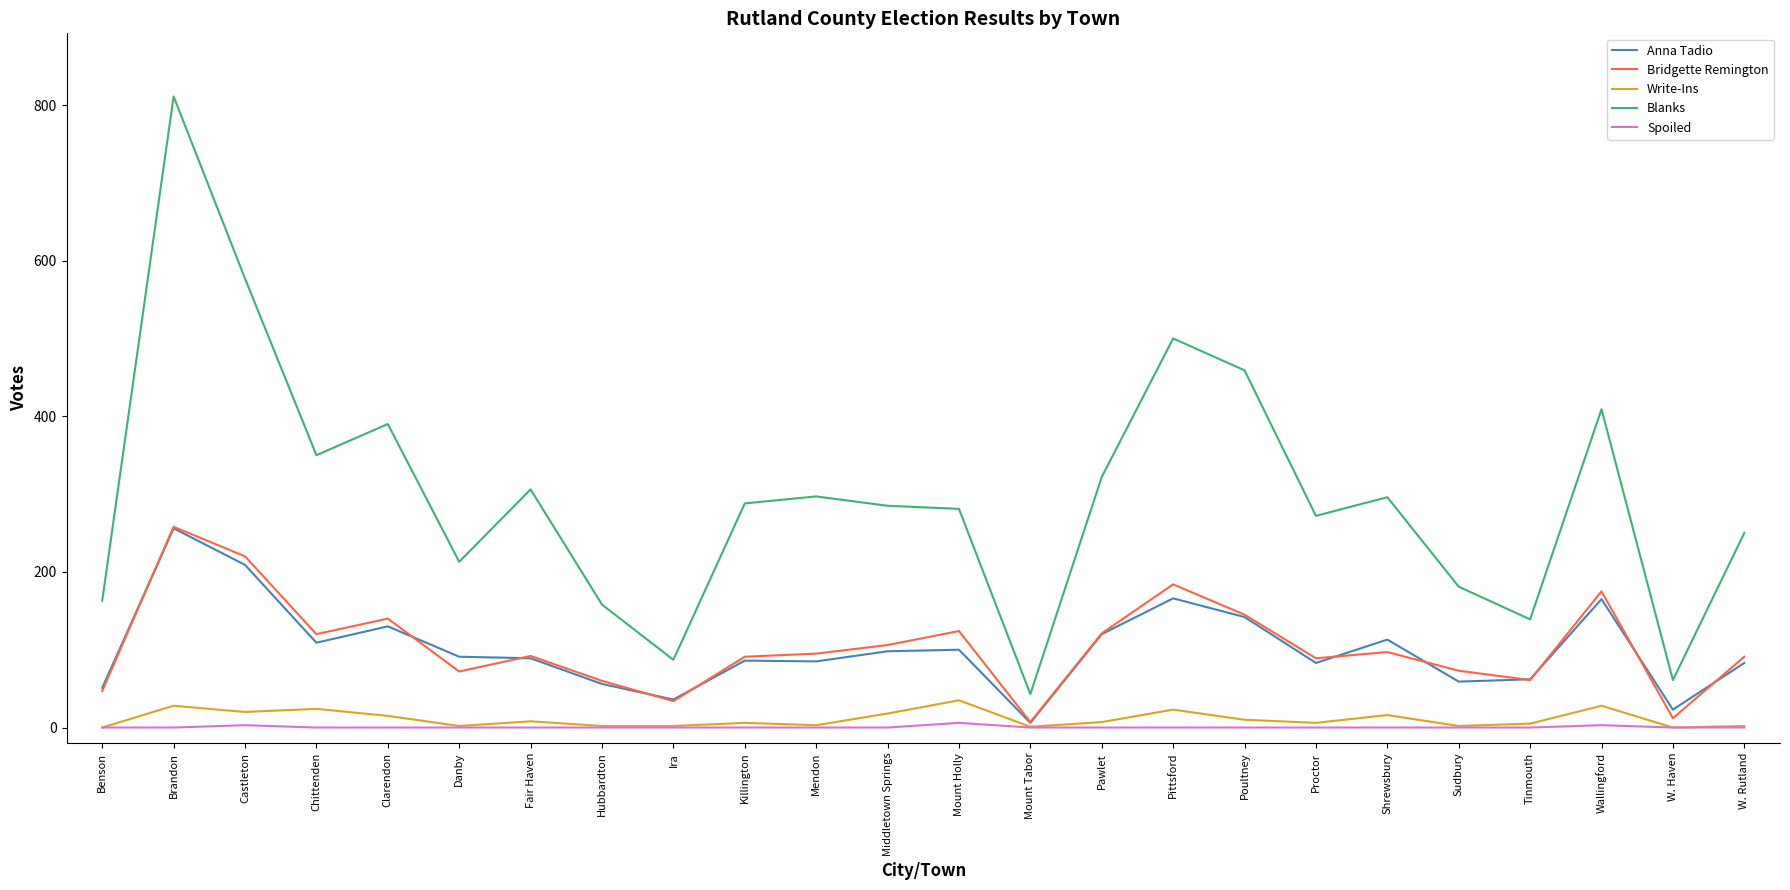

Is the value of Bridgette Remington at W. Rutland greater than the value of Anna Tadio at Chittenden?

No